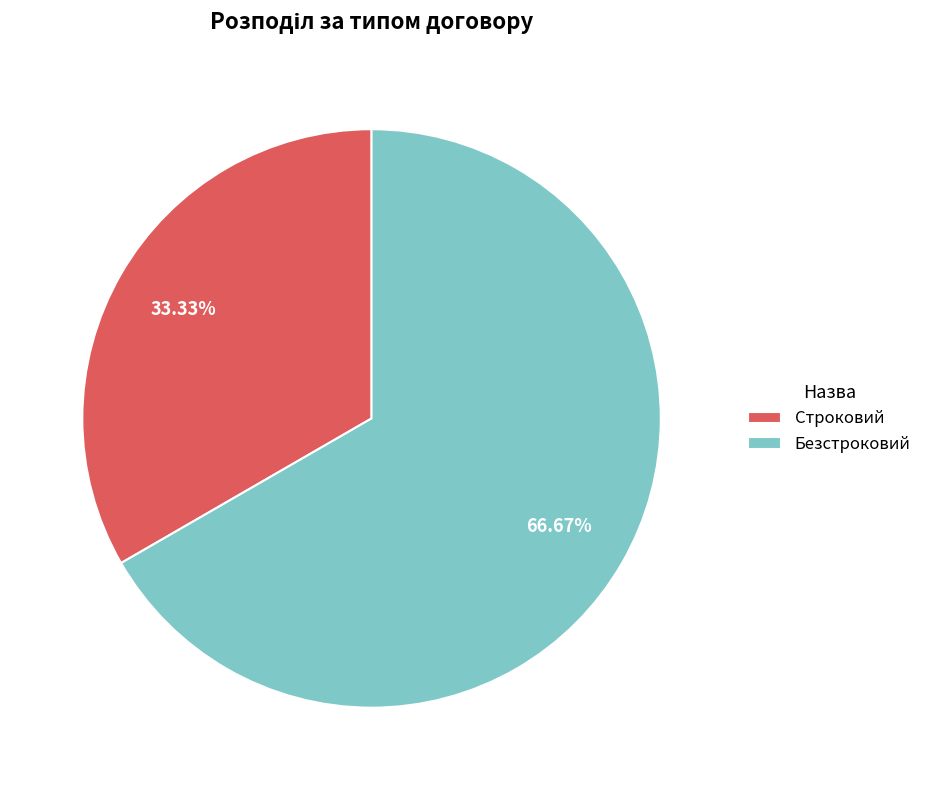

How many slices are in this pie chart?

2